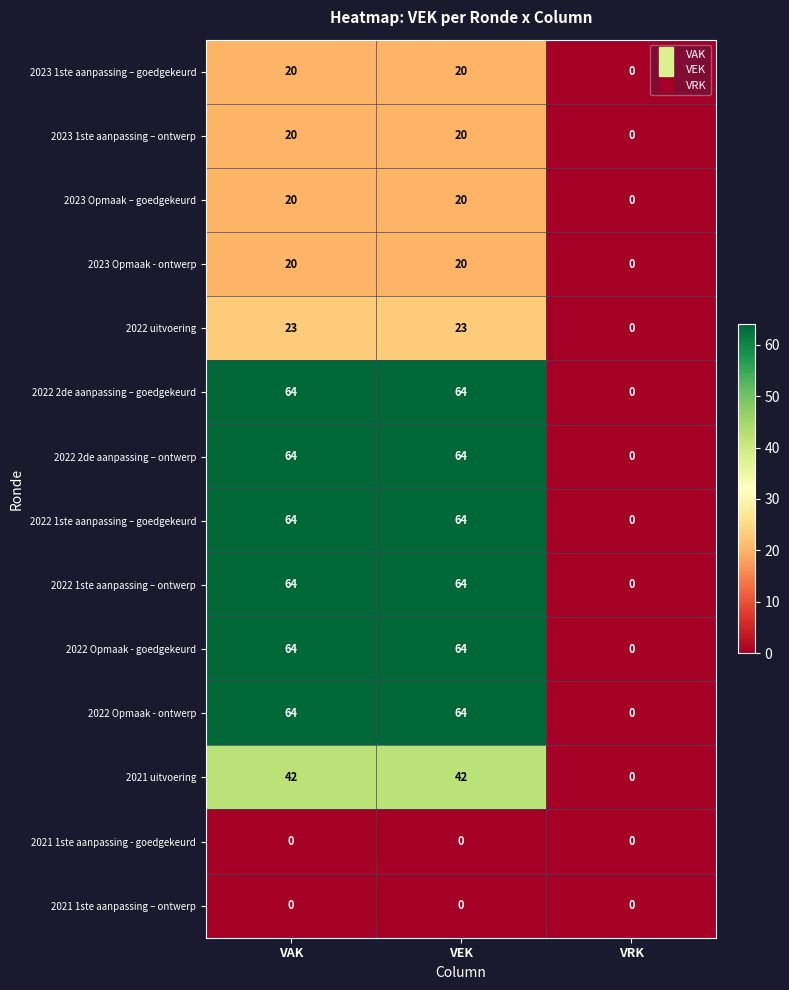

What is the total value across all series at VEK?

529